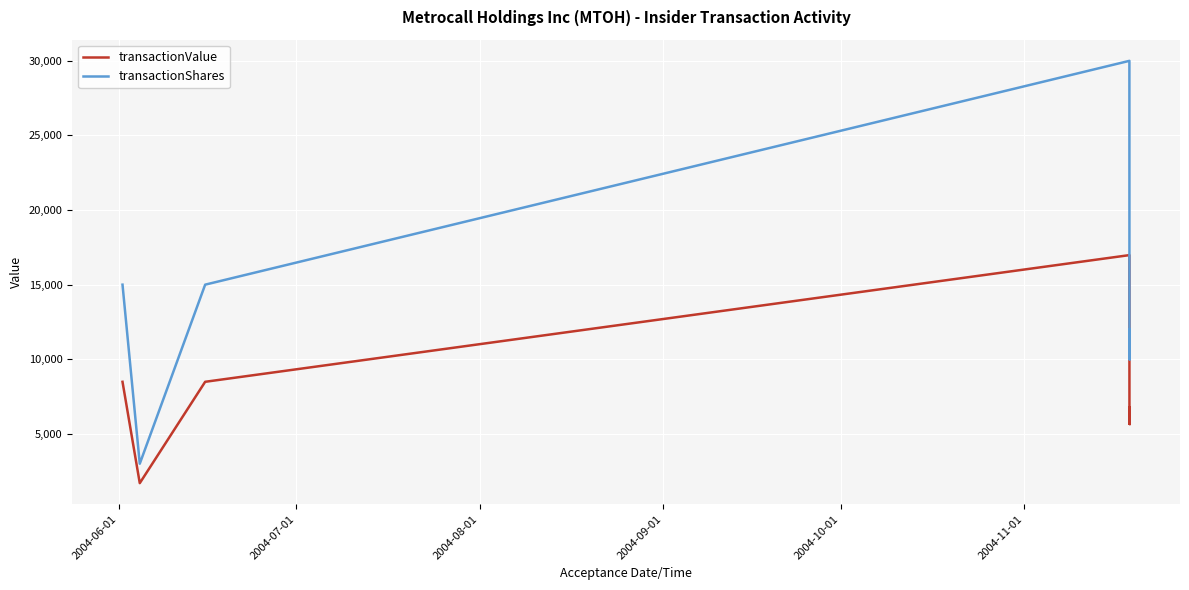

At how many categories does at least one series exceed 3353?

10